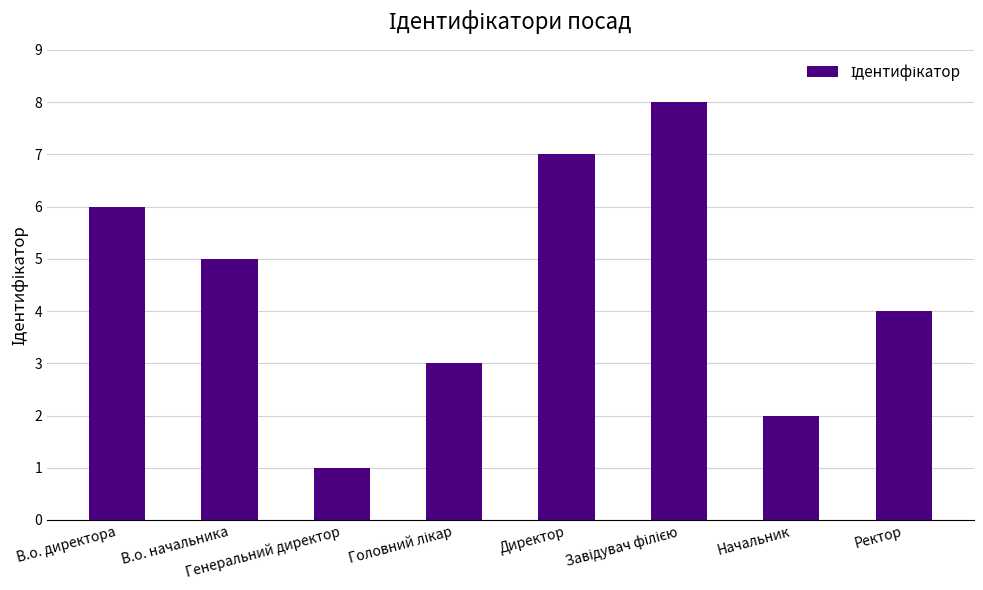

Where is the data nearest to the value 4?

Ректор